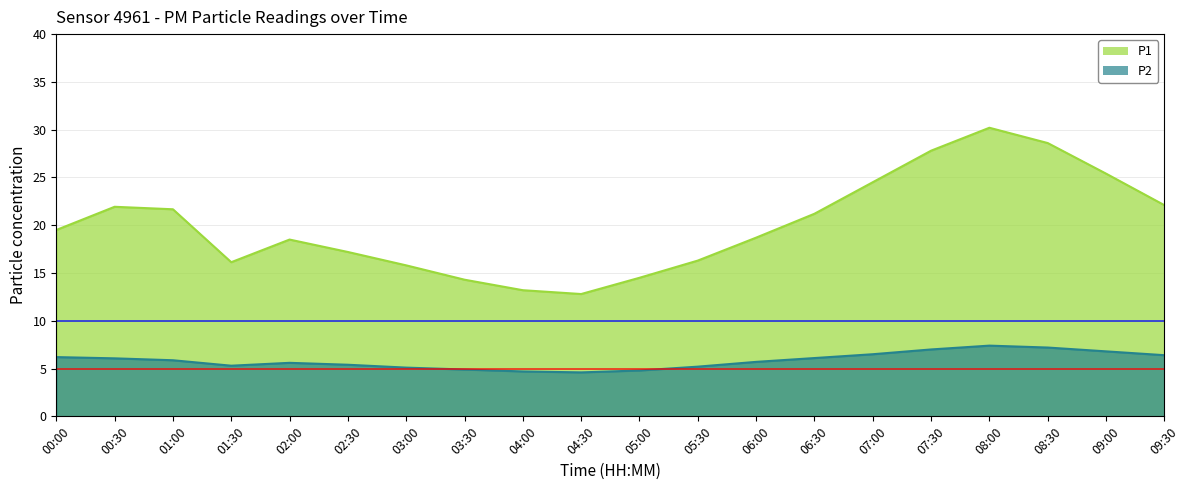

True or false: P2 and P1 cross at least once.

False